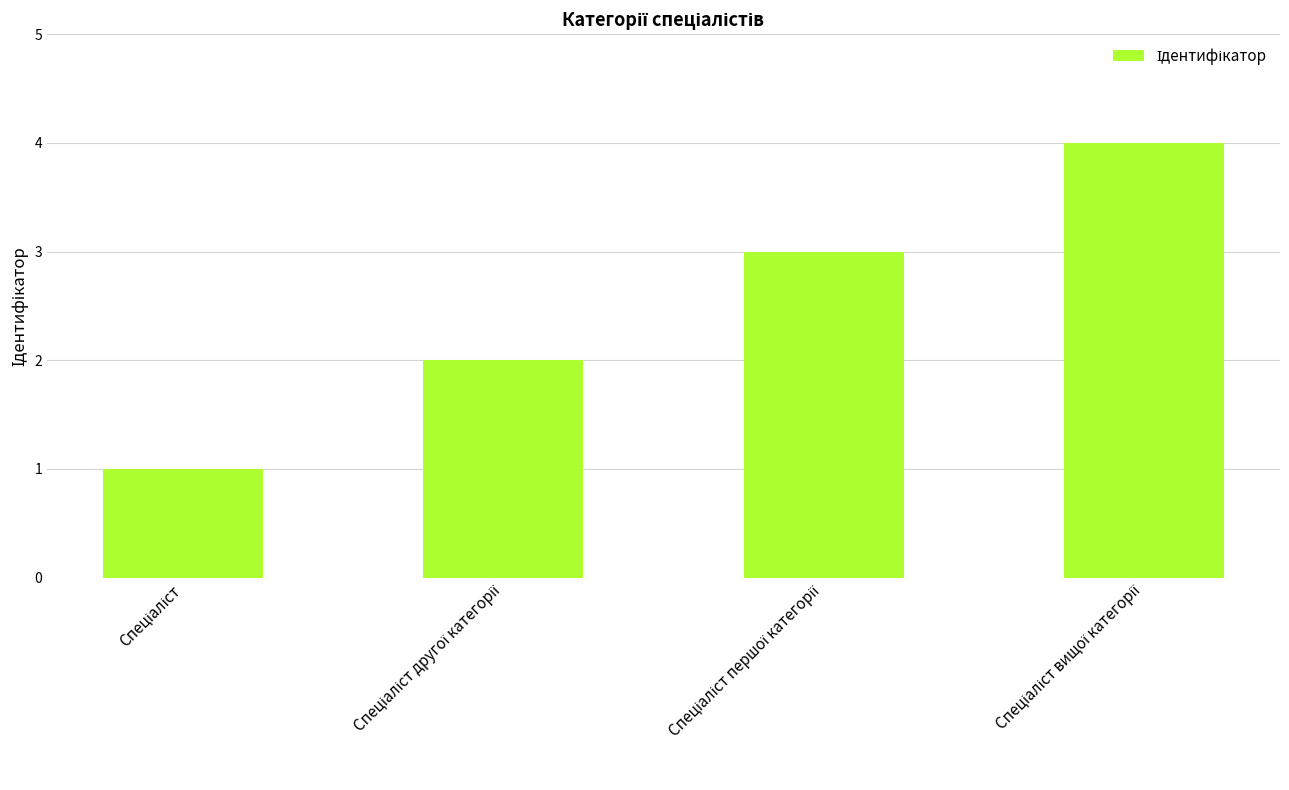

What is the maximum value shown in the chart?

4